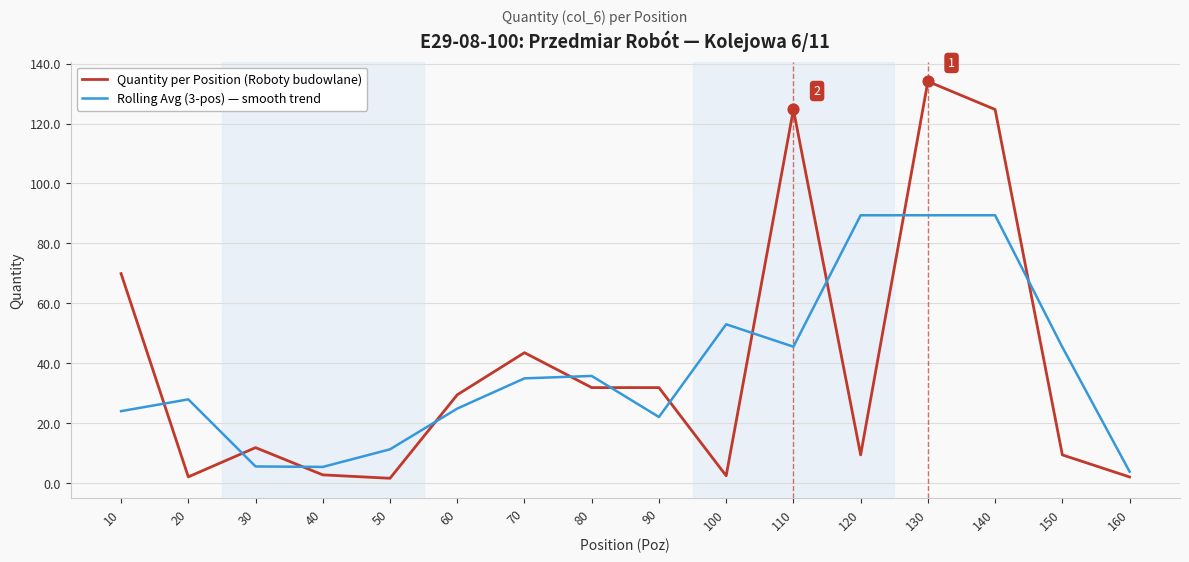

What is the total value across all series at 140?

214.1